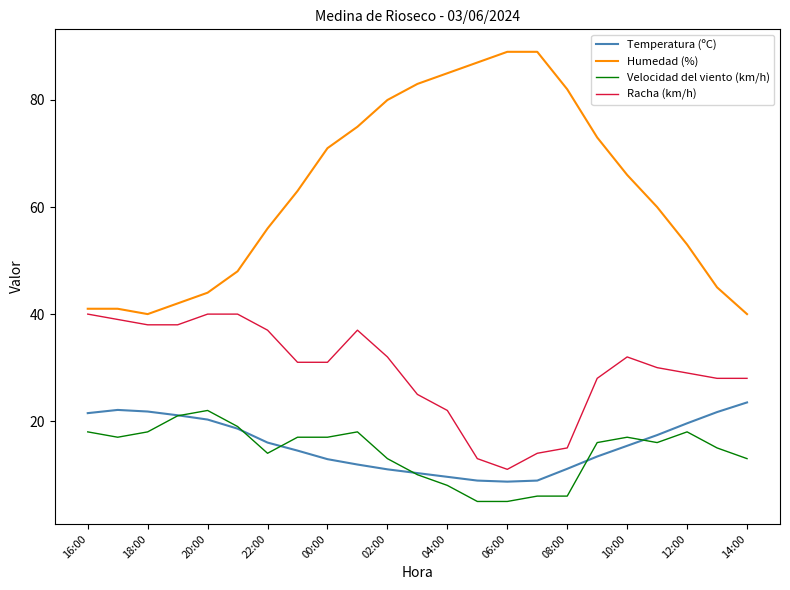

Which series has the largest total across all categories?

Humedad (%)